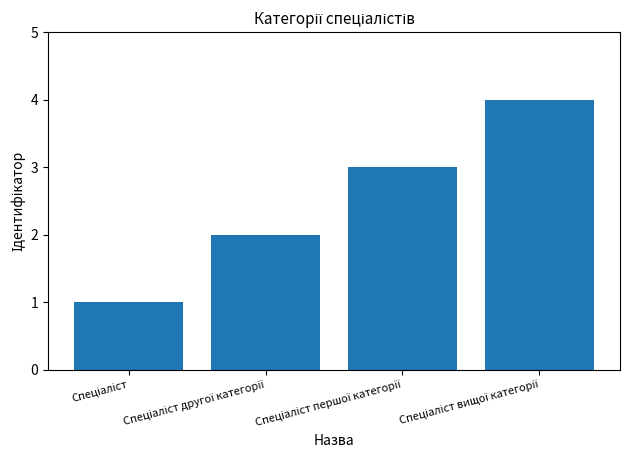

What is the sum of all values?

10